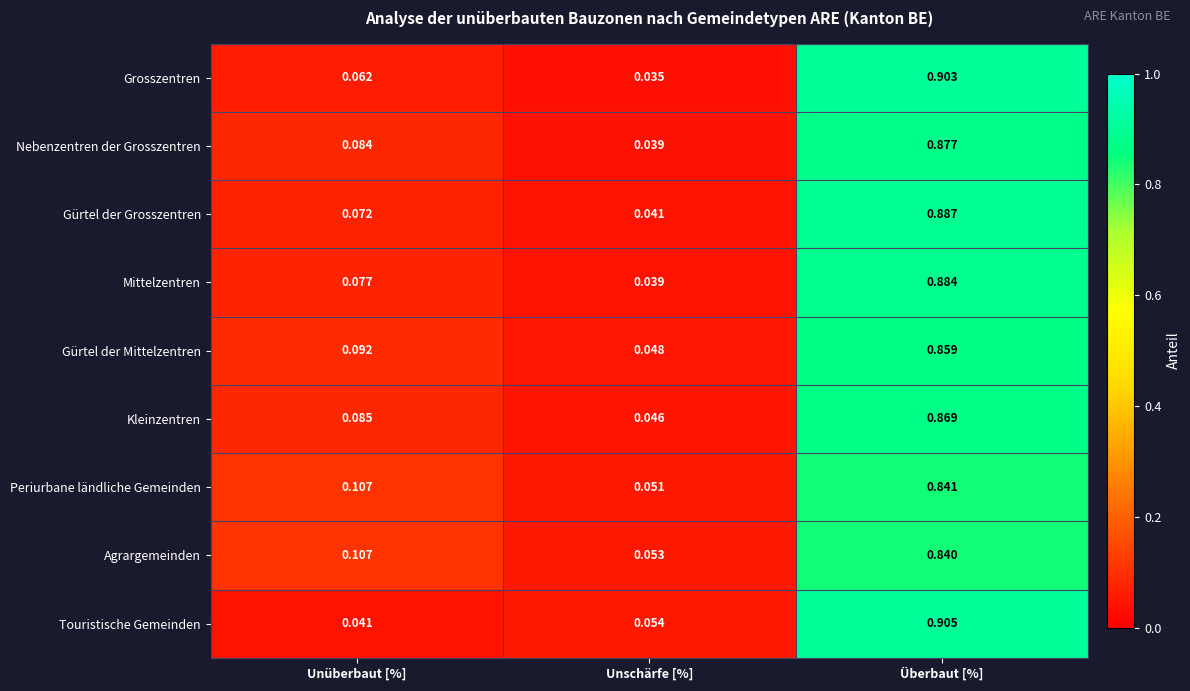

Which category has the lowest value across all series?

Unschärfe [%]